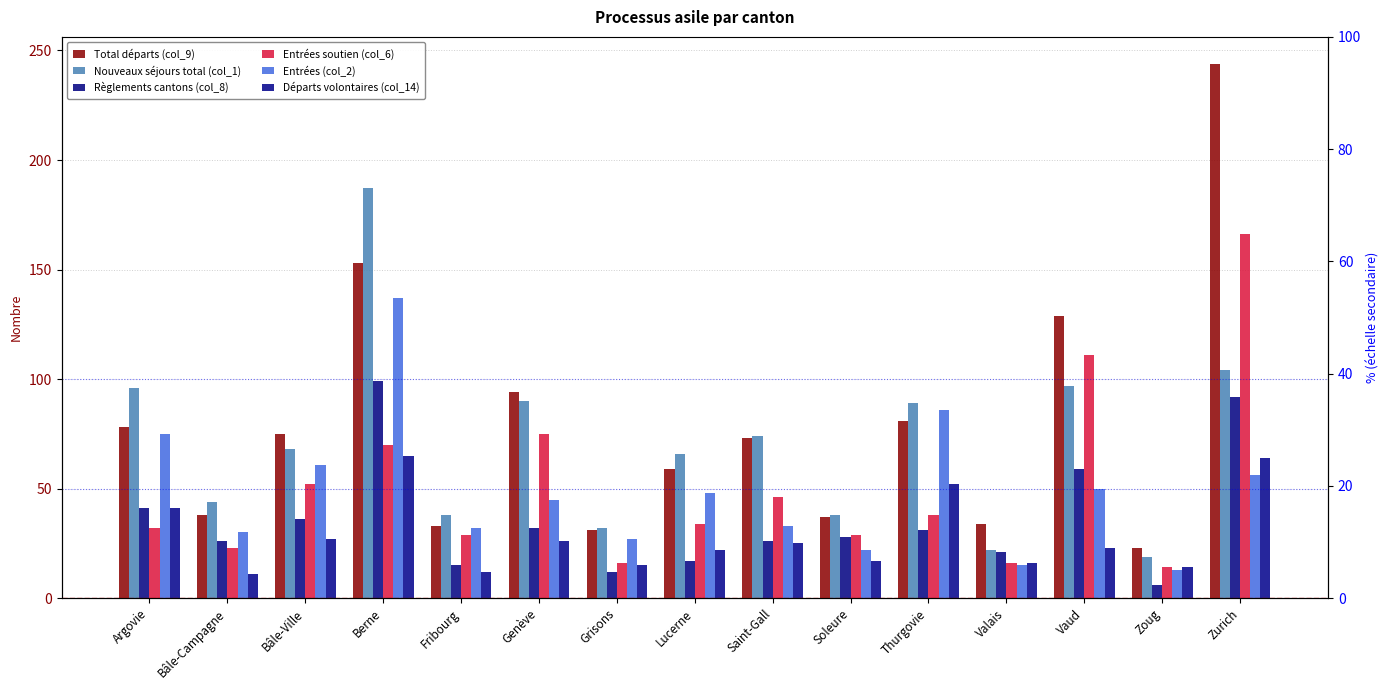

How many groups of bars are there?

15